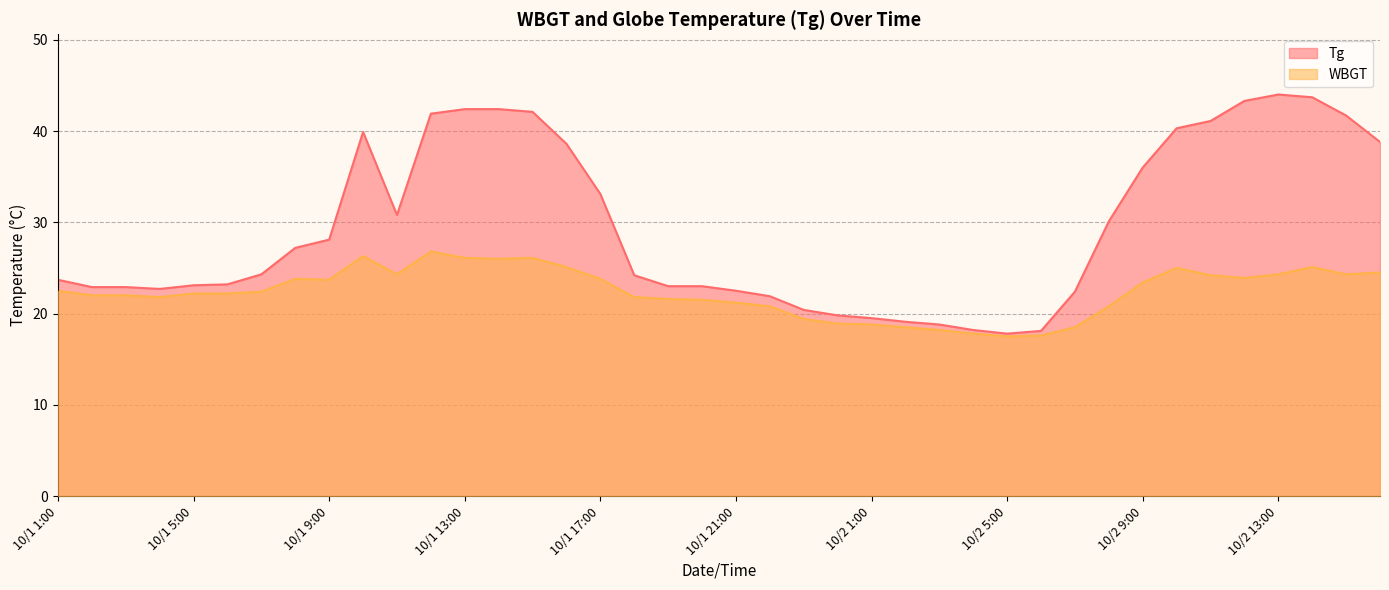

At which category does the chart reach its peak across all series?

10/2 13:00